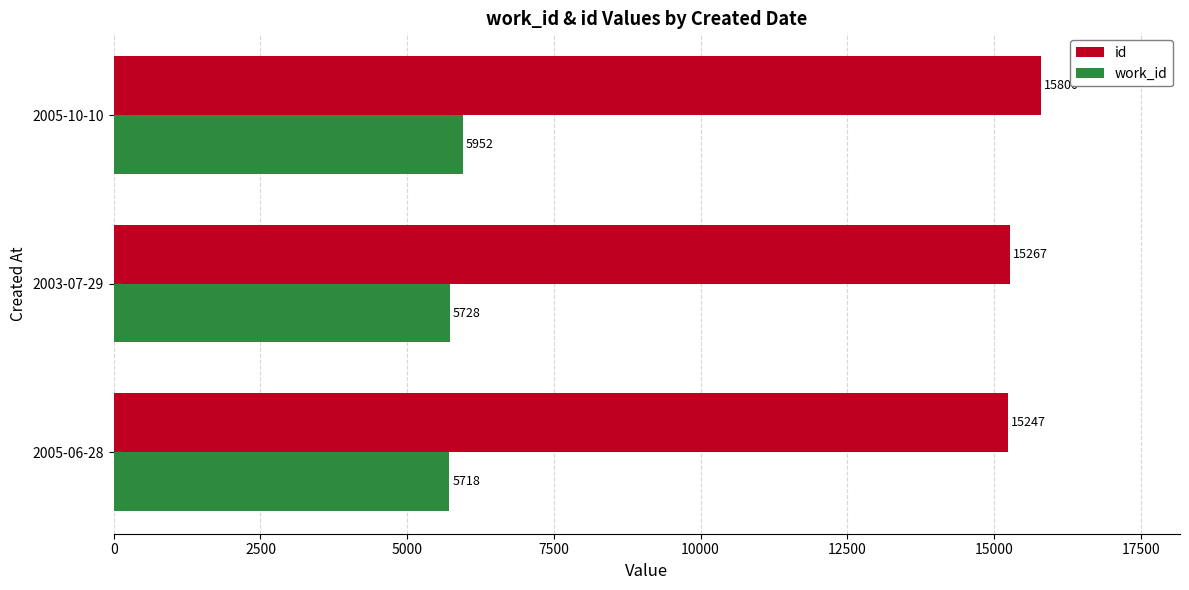

What is the spread (max minus min) of values at 2005-10-10?

9848